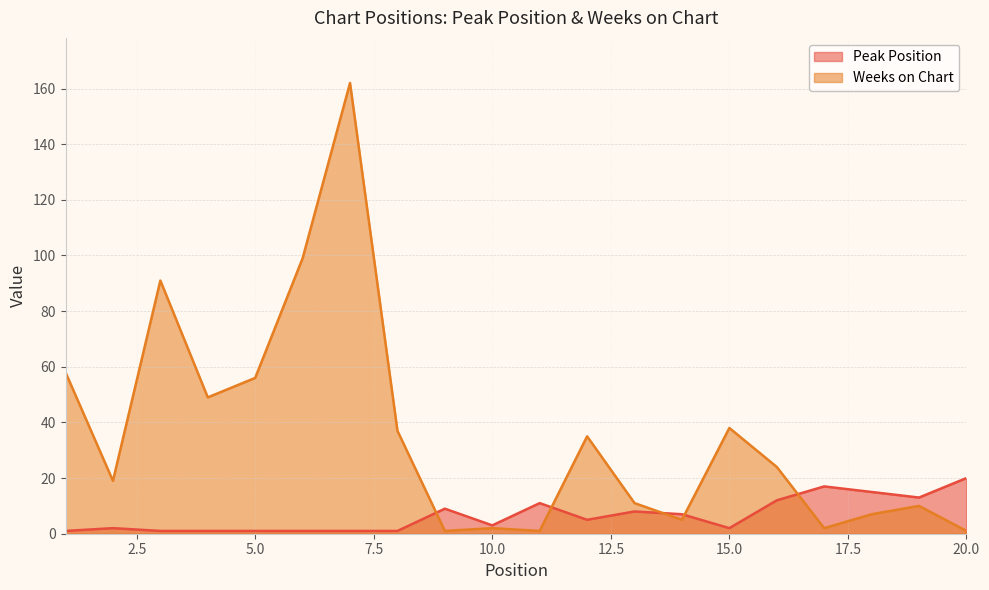

Is it true that Peak Position equals 11 at 11?

True